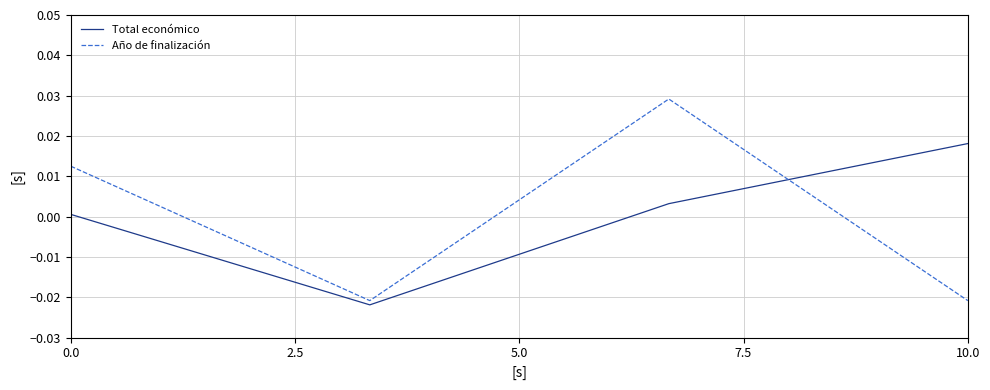

In Año de finalización, how many points are lower than both neighbors (excluding endpoints)?

1